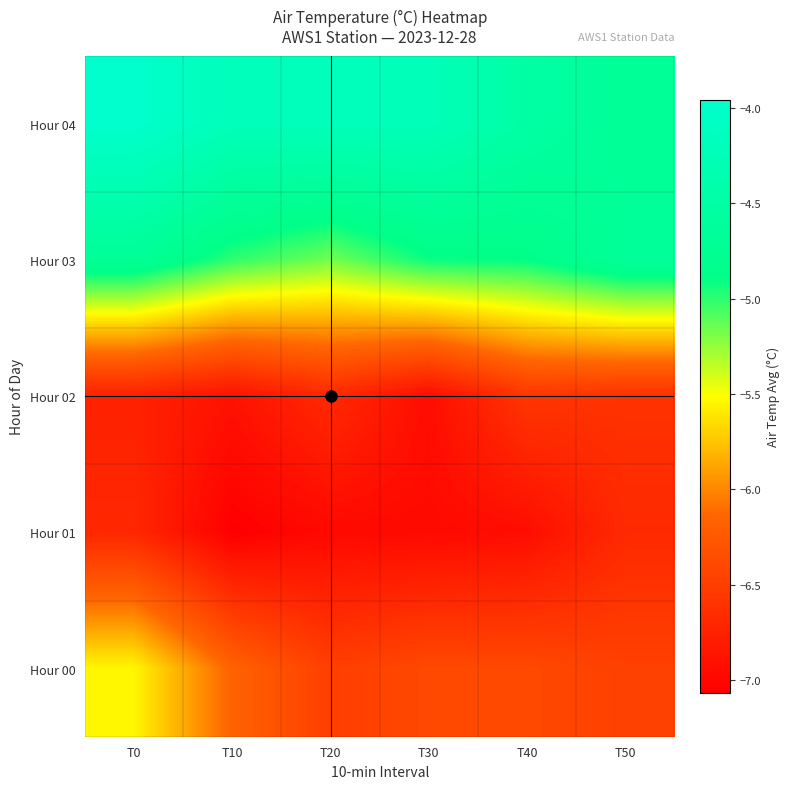

What is the difference between the highest and lowest values at T10?

2.9